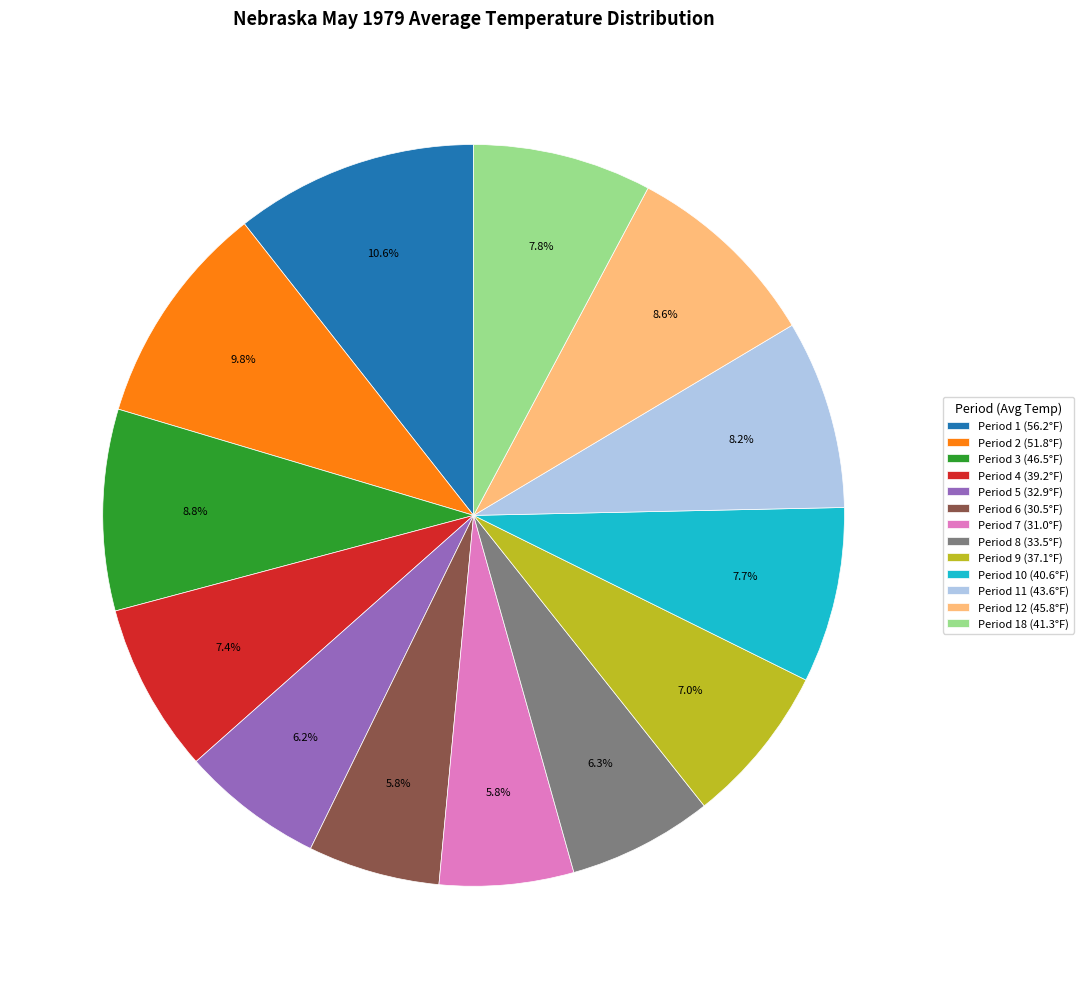

What is the largest slice in the pie chart?

Period 1 (56.2°F)